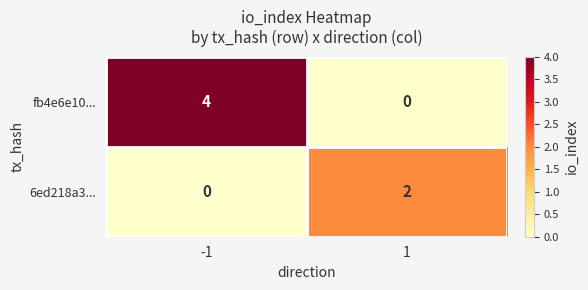

What is the total value across all series at -1?

4